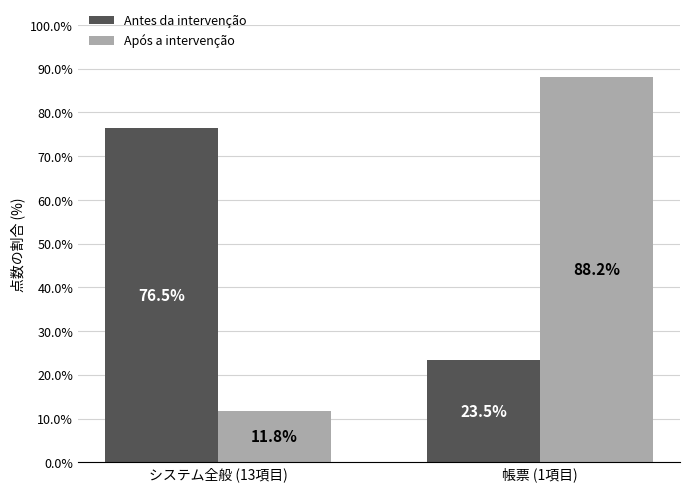

Which series has the widest spread of values?

Após a intervenção